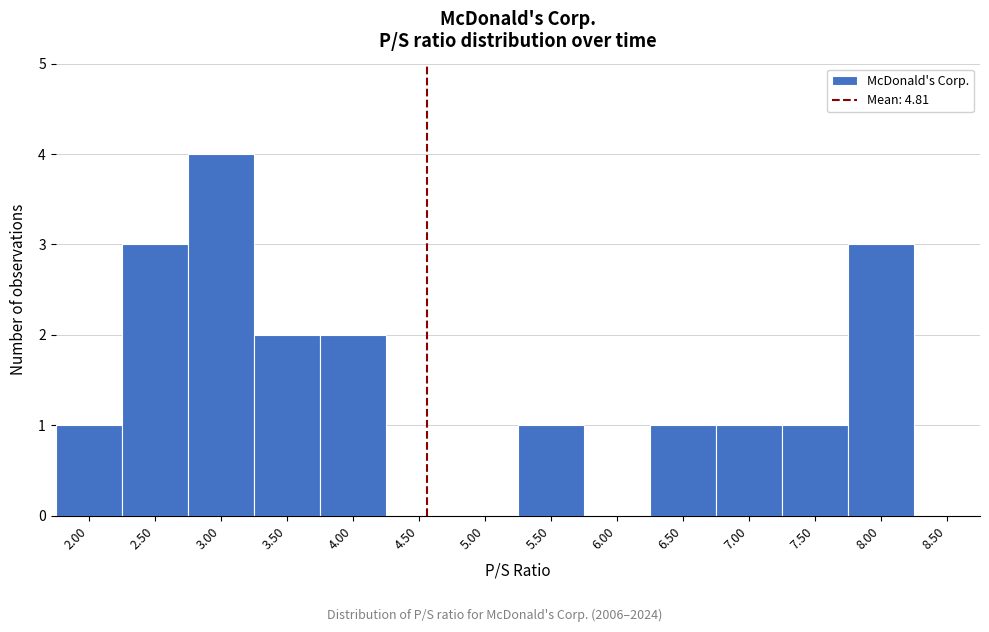

Reading left to right, list all the values displayed in this chart.

2.00=1	2.50=3	3.00=4	3.50=2	4.00=2	4.50=0	5.00=0	5.50=1	6.00=0	6.50=1	7.00=1	7.50=1	8.00=3	8.50=0